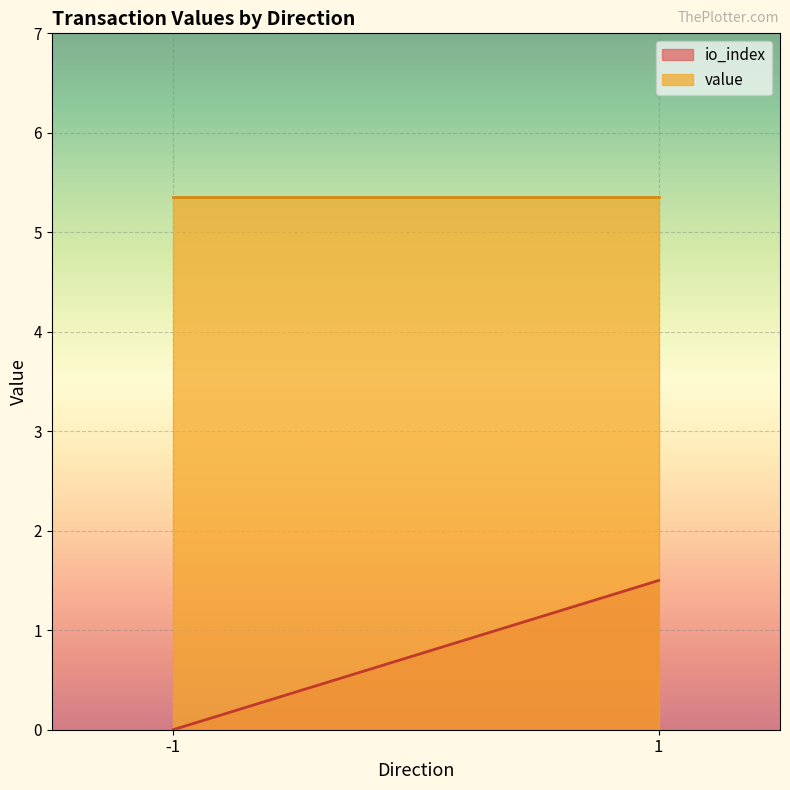

At how many categories does at least one series exceed 2?

300